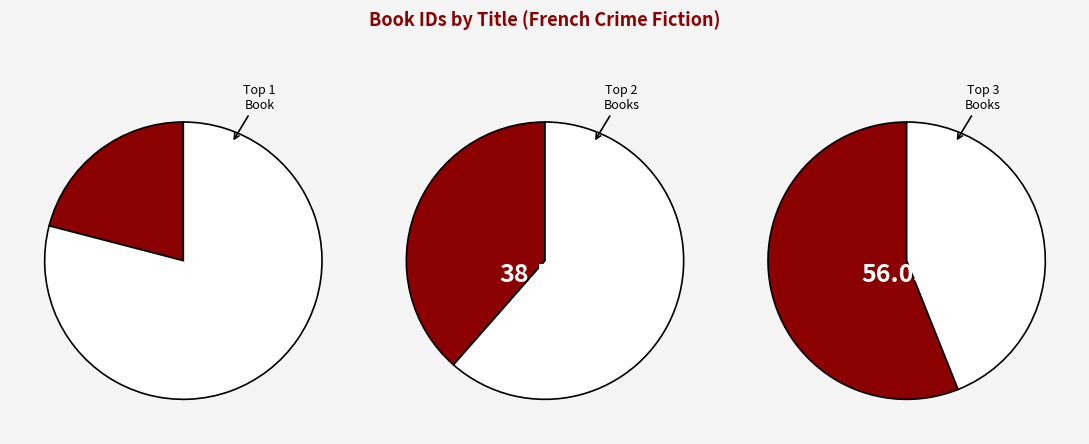

True or false: The Lady In The Car accounts for 14% of the total.

False